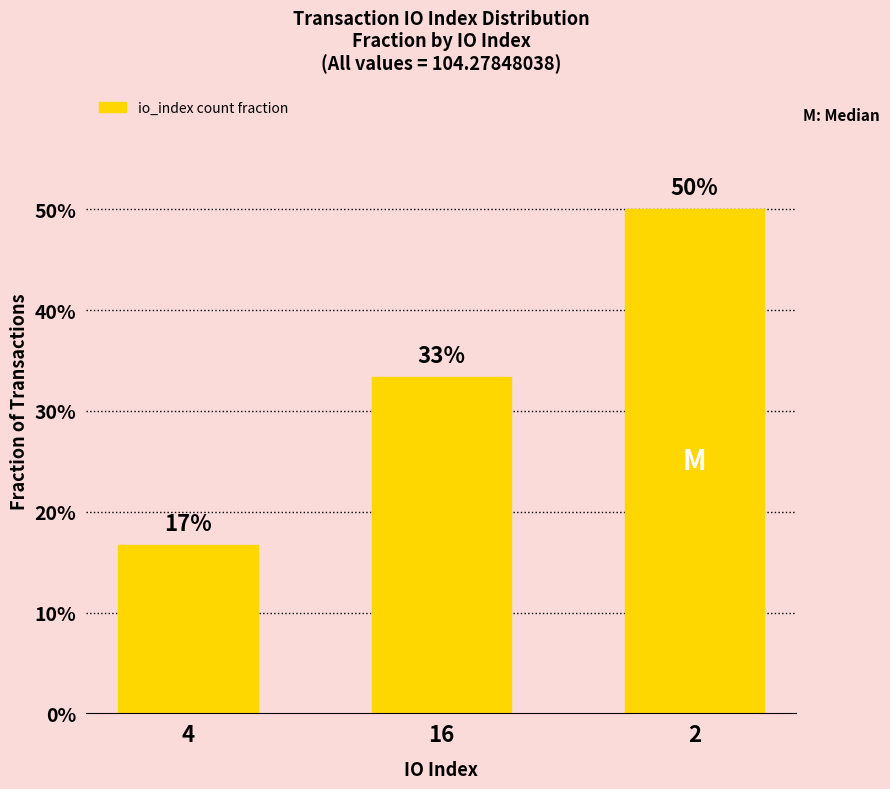

Rank the categories by value from highest to lowest.

2, 16, 4